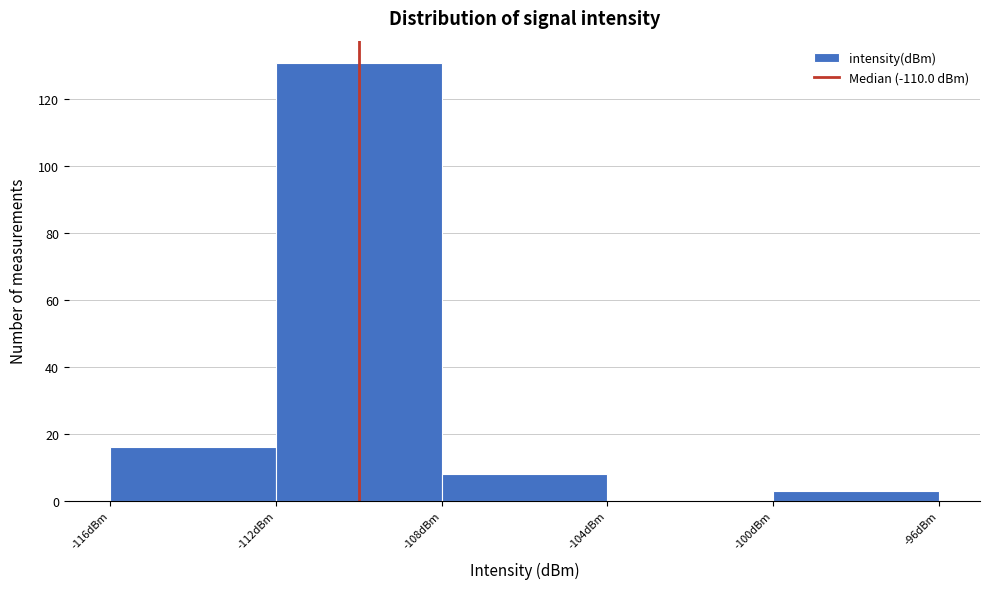

Over which range of the x-axis is the bar tallest?

-112 to -108